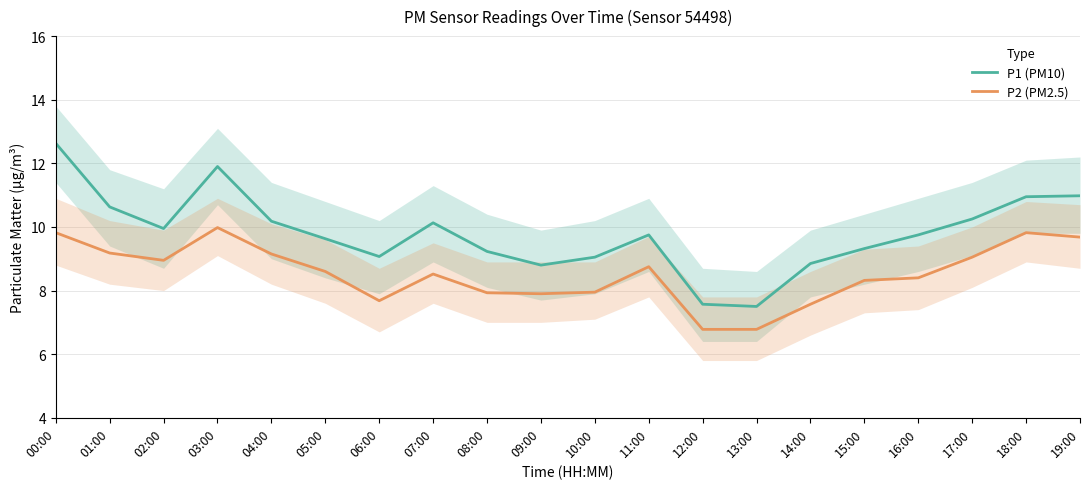

How many lines are shown in the chart?

2